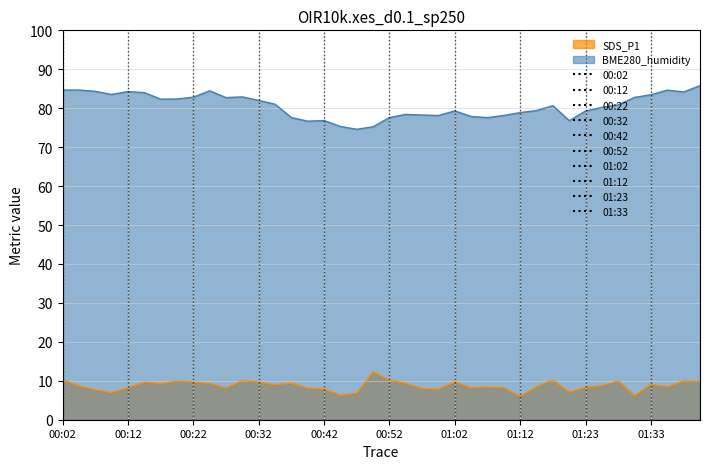

Rank the series by their maximum value, from highest to lowest.

BME280_humidity, SDS_P1